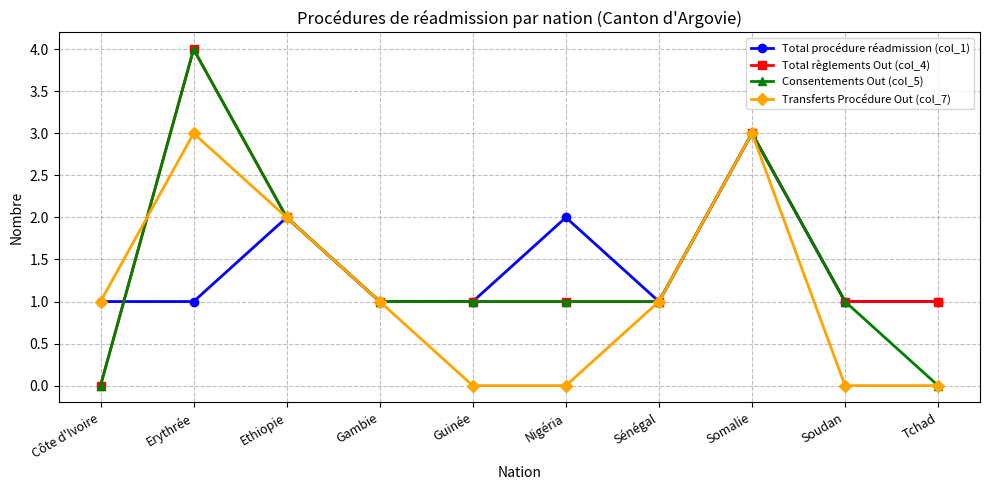

Is it true that Total procédure réadmission (col_1) equals 2 at Guinée?

False